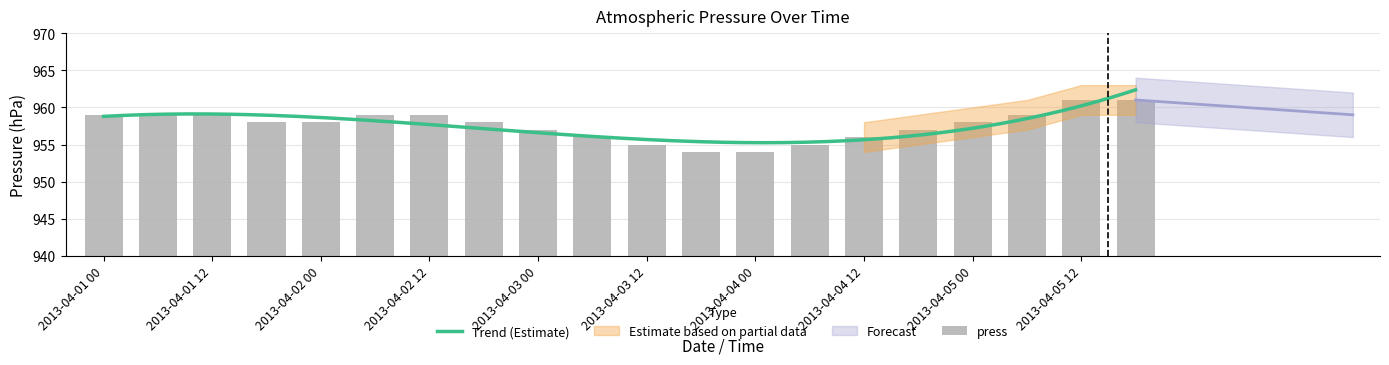

How many values exceed 958?

8